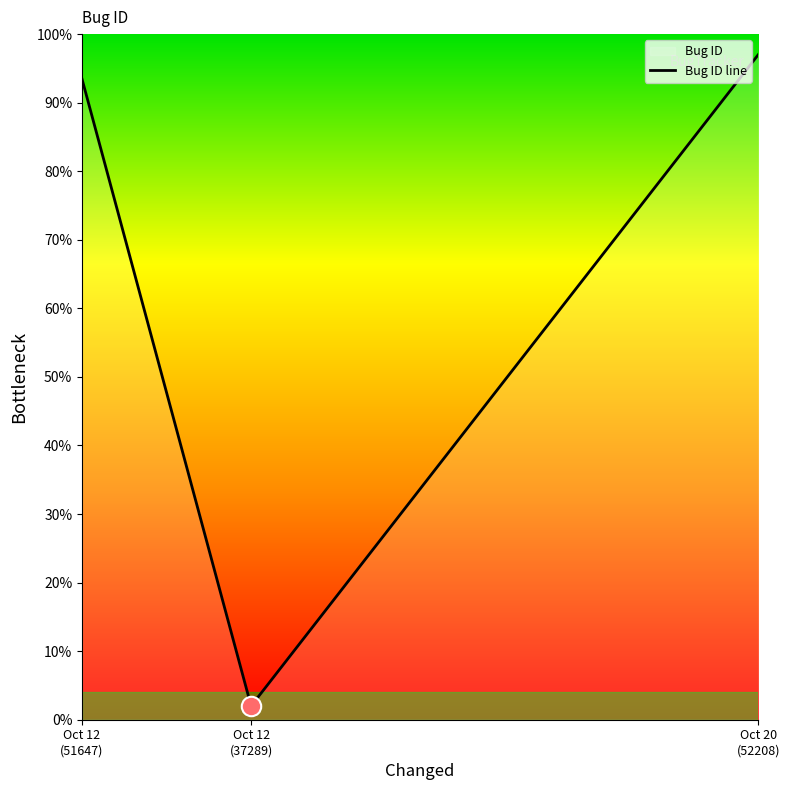

Reading left to right, transcribe all the data shown in this chart.

Oct 12
(51647)=93.4	Oct 12
(37289)=2.0	Oct 20
(52208)=97.0